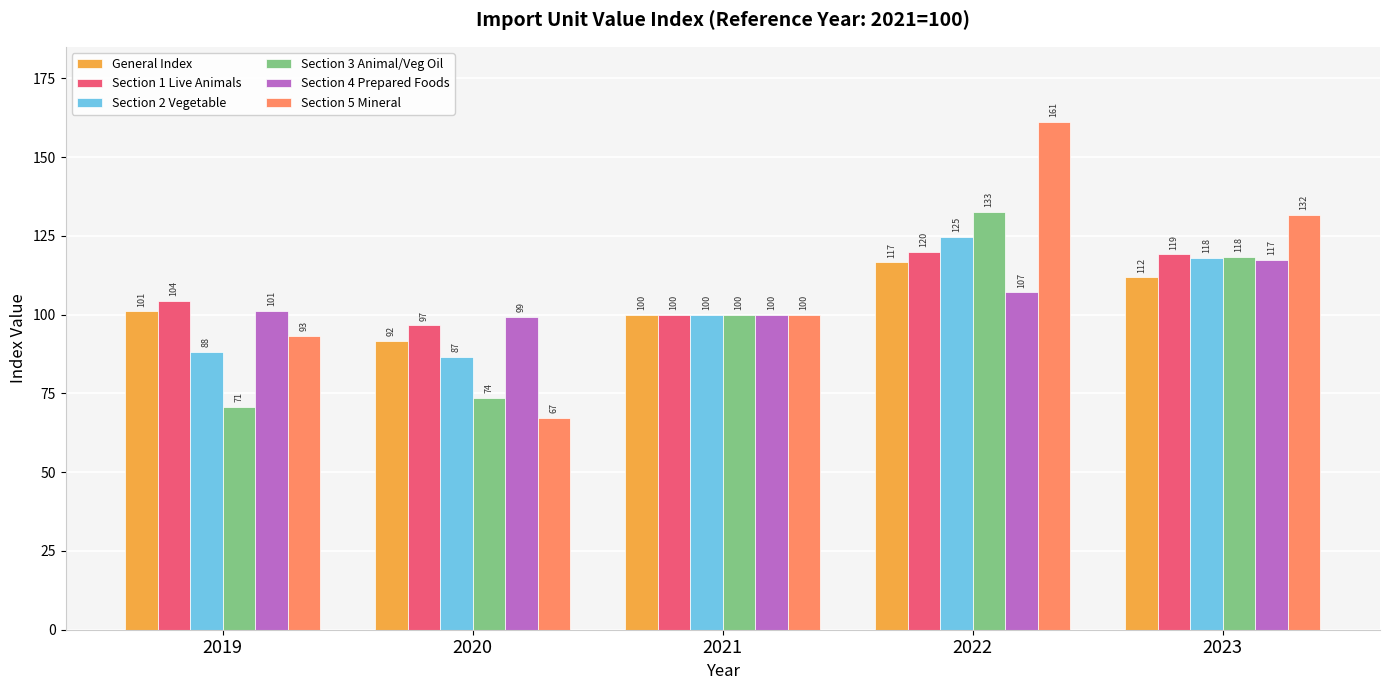

The Section 3 Animal/Veg Oil series shows 118.4 at 2023. True or false?

True